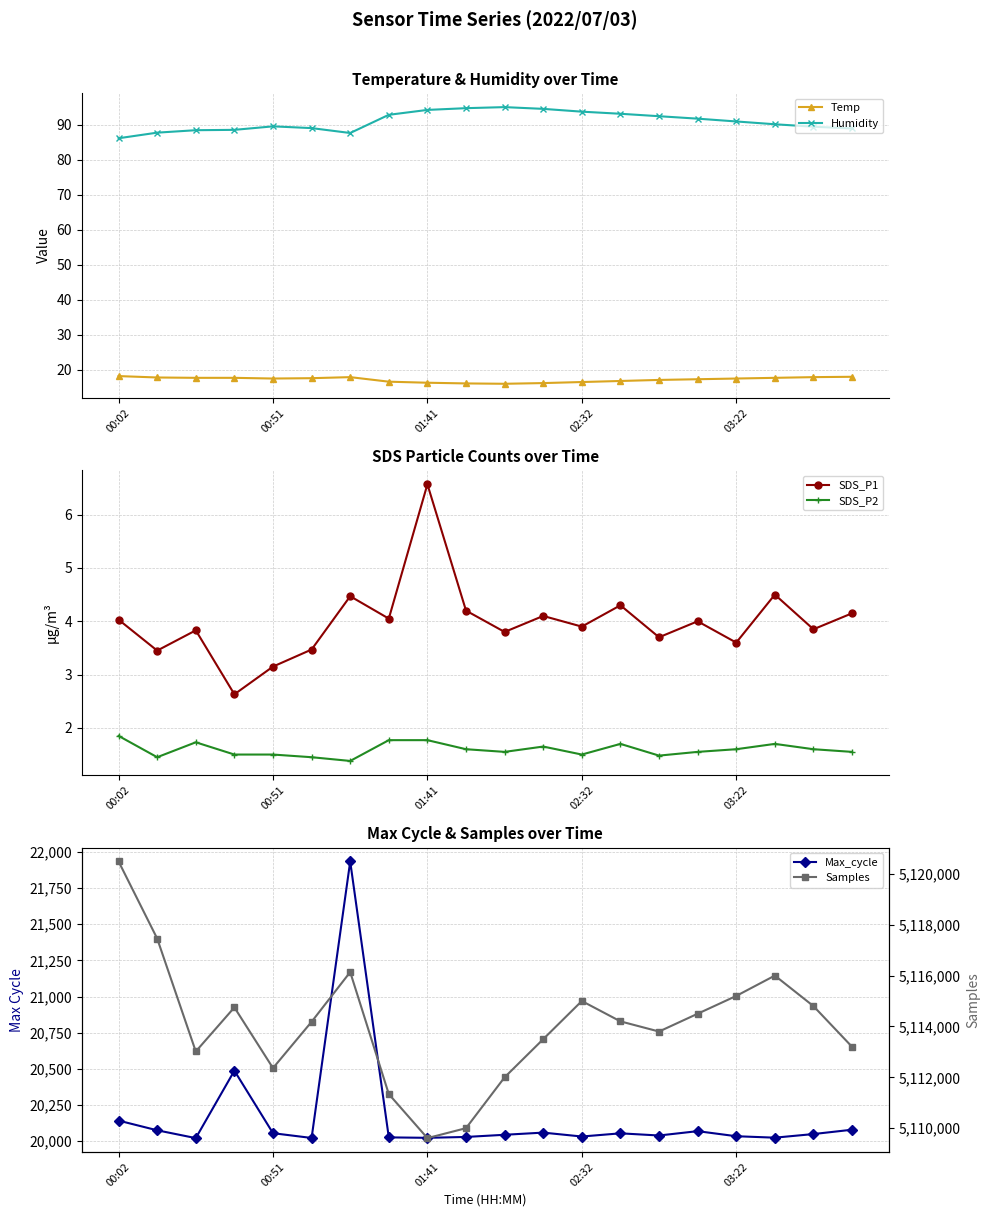

How many interior local peaks does the SDS_P1 series have?

7